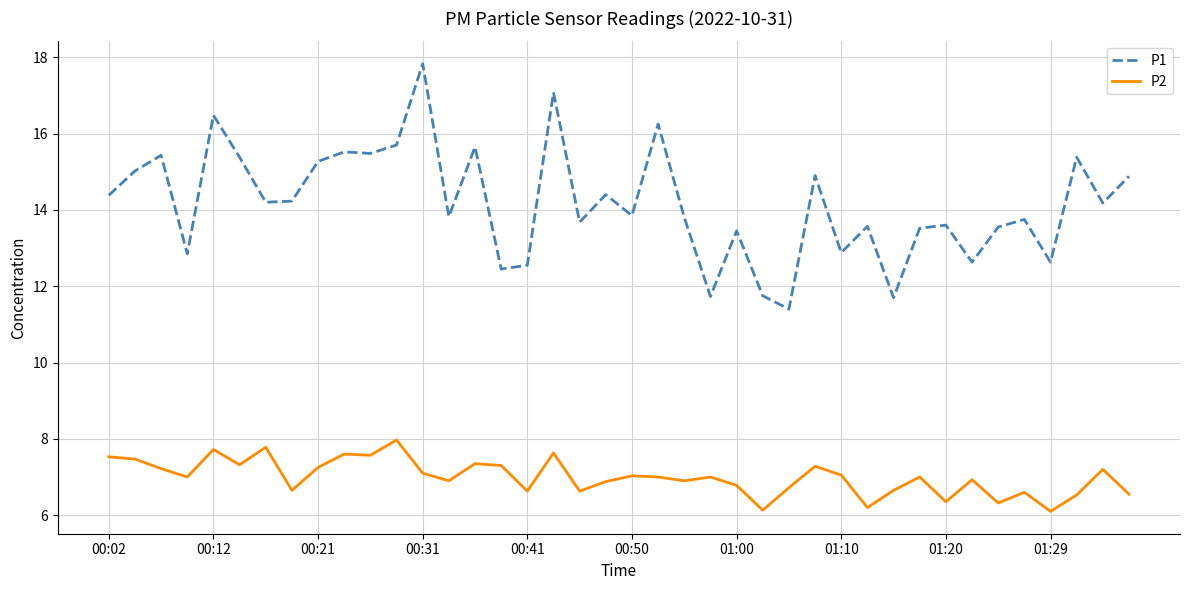

What is the maximum value shown in the chart?

17.8